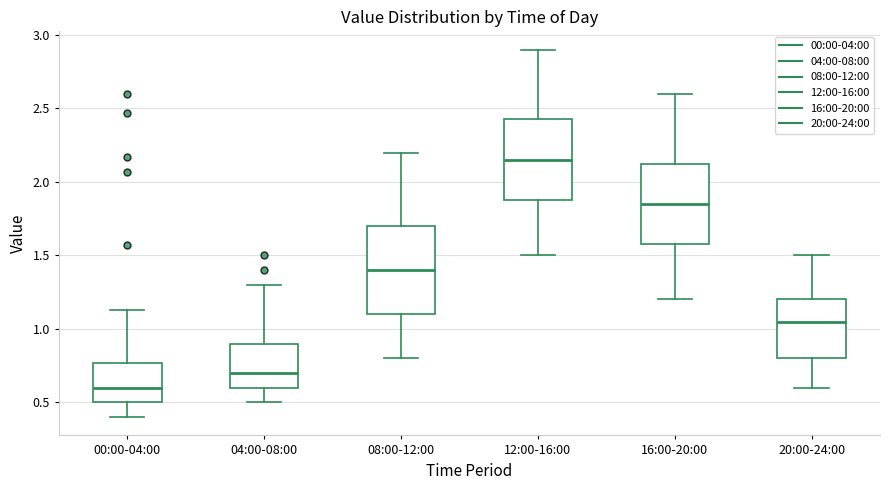

Which box's median line is the highest?

12:00-16:00